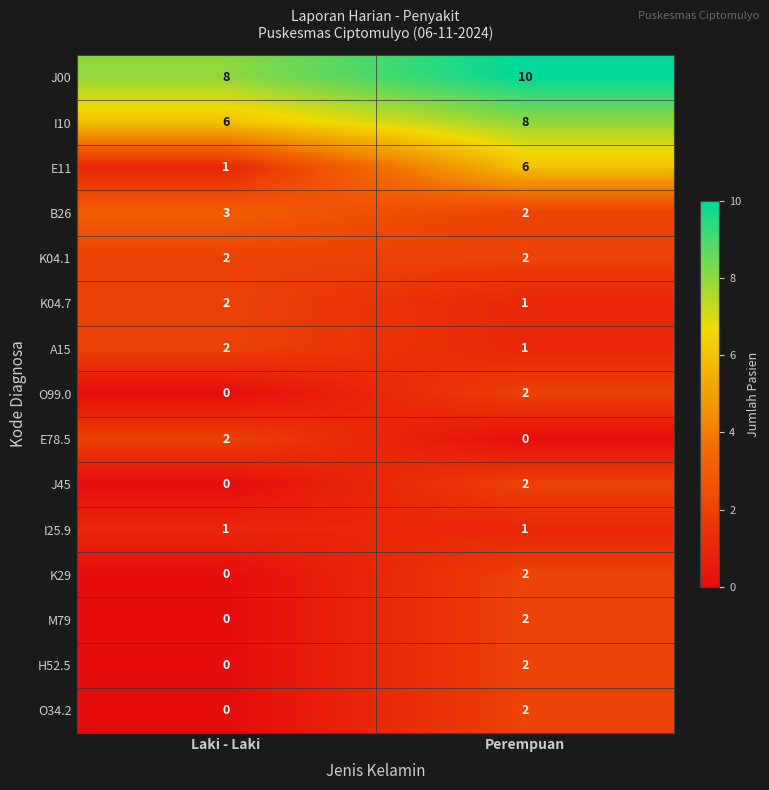

List the labels in order of I10 value, largest first.

Perempuan, Laki - Laki